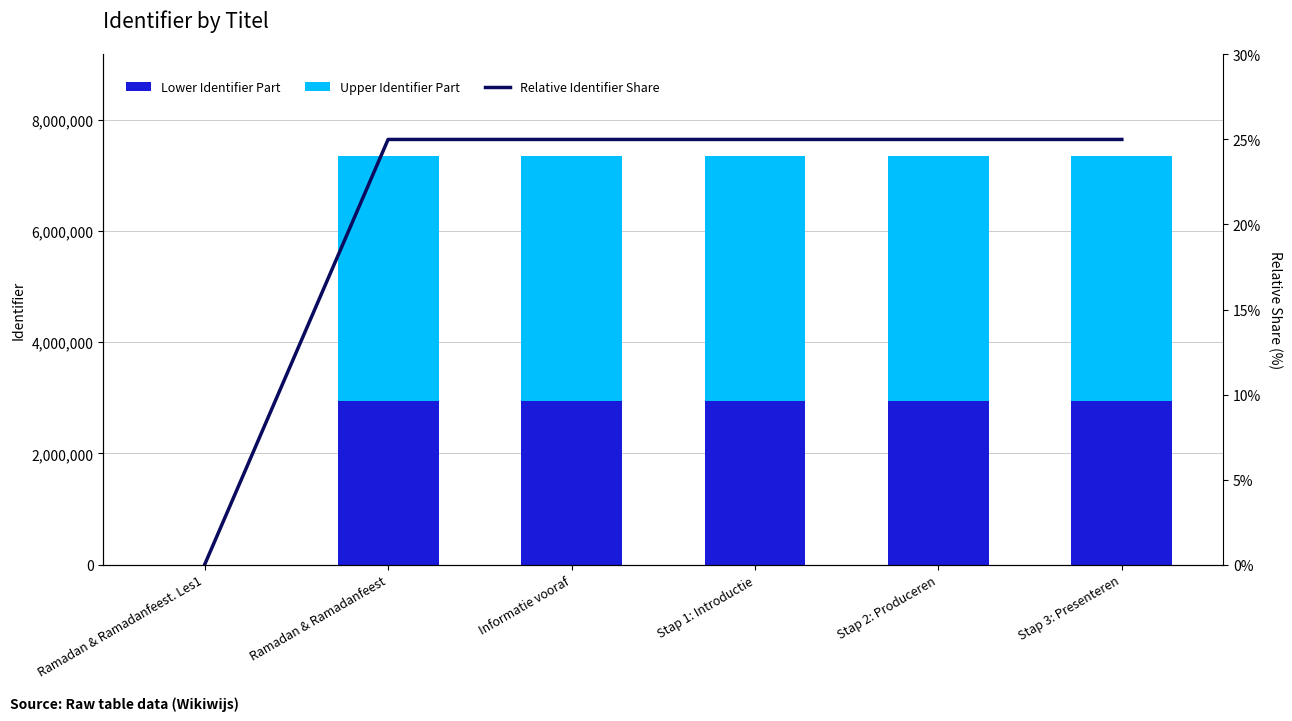

Does the chart contain stacked bars?

No